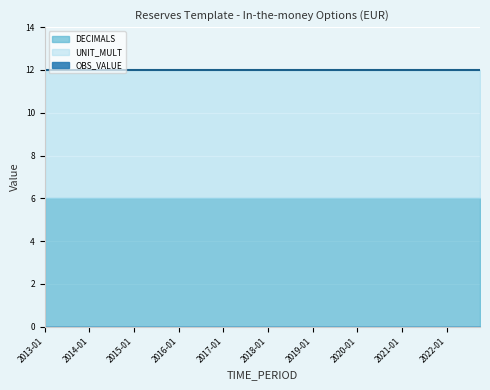

Which series has the largest total across all categories?

DECIMALS